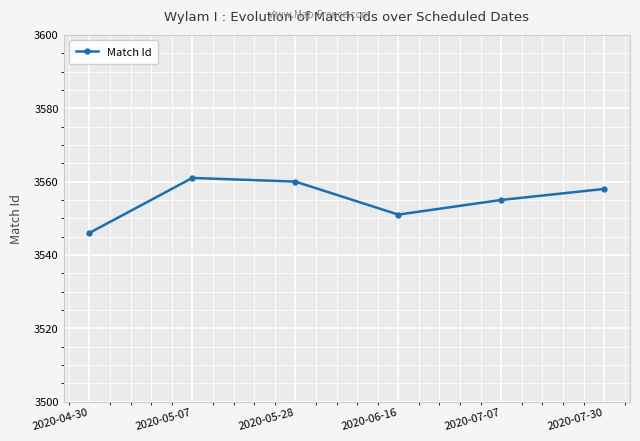

What is the approximate value at 2020-06-16, to the nearest 10?

3550